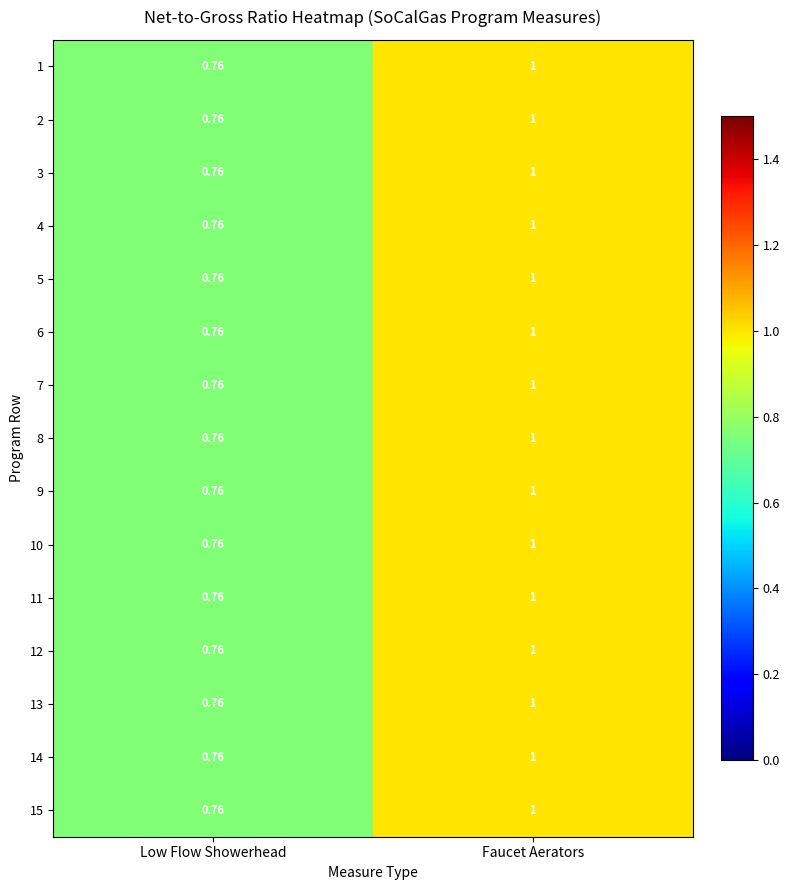

At which label does 9 reach its peak?

Faucet Aerators